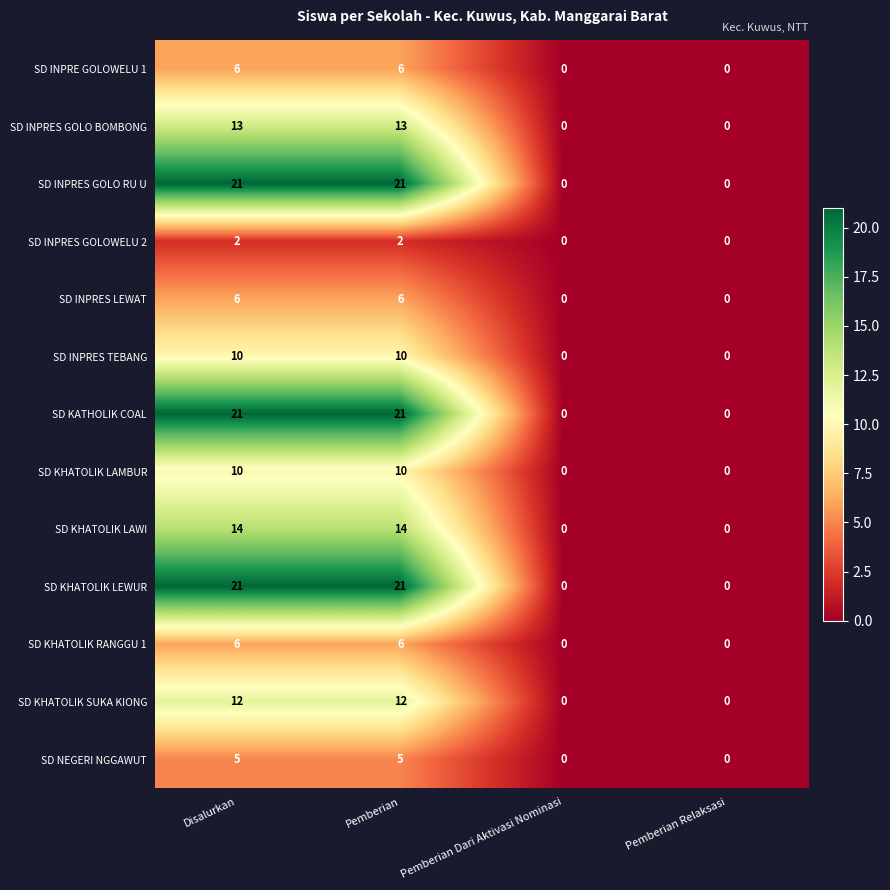

Count the SD INPRES LEWAT values in the range 0 to 6.

4